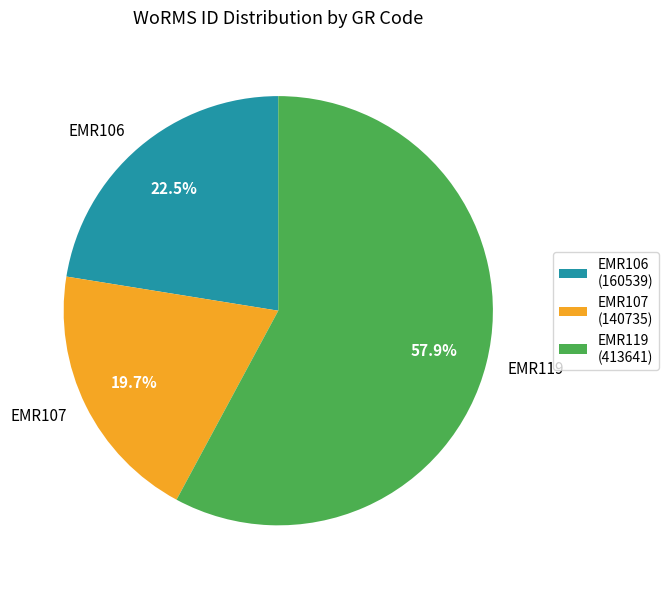

How much of the chart is everything except EMR106?

77.5%